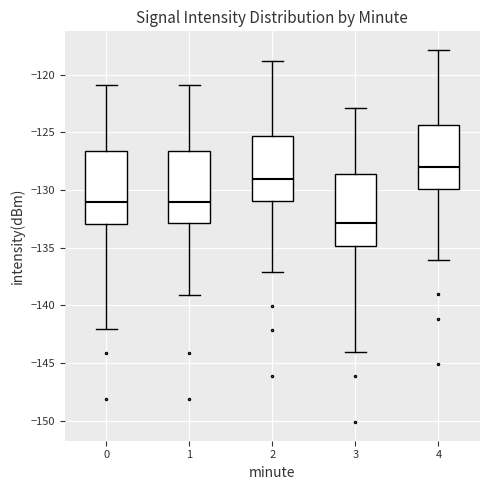

Reading left to right, read every box against the y-axis: the position of its median line, the range the box covers, and the ends of its whiskers. The values are not printed on the chart, so give them approximately, as read against the axis.

0: median -131.0, box -133.0 to -126.5, whiskers -142.0 to -121.0
1: median -131.0, box -133.0 to -126.5, whiskers -139.0 to -121.0
2: median -129.0, box -131.0 to -125.5, whiskers -137.0 to -119.0
3: median -133.0, box -135.0 to -128.5, whiskers -144.0 to -123.0
4: median -128.0, box -130.0 to -124.5, whiskers -136.0 to -118.0